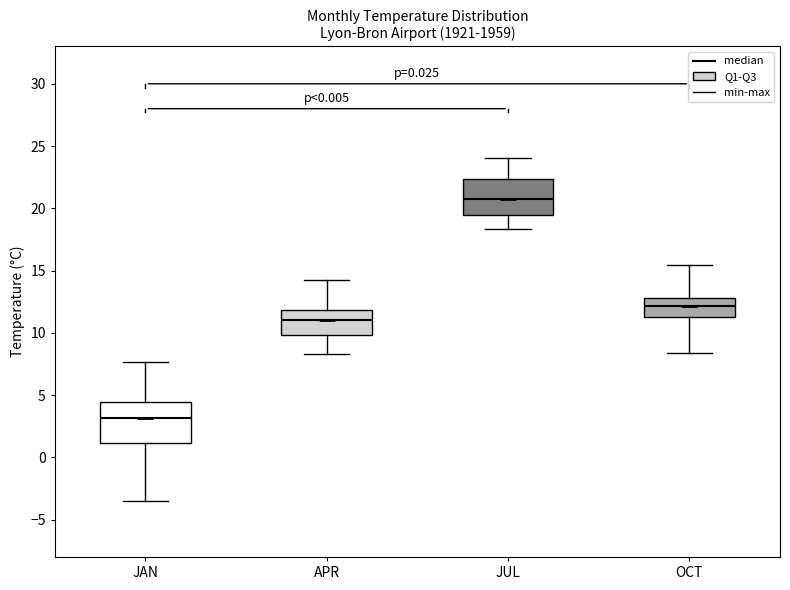

Reading left to right, read every box against the y-axis: the position of its median line, the range the box covers, and the ends of its whiskers. The values are not printed on the chart, so give them approximately, as read against the axis.

JAN: median 3.0, box 1.0 to 4.5, whiskers -3.5 to 7.5
APR: median 11.0, box 10.0 to 12.0, whiskers 8.5 to 14.0
JUL: median 21.0, box 19.5 to 22.5, whiskers 18.5 to 24.0
OCT: median 12.0, box 11.5 to 13.0, whiskers 8.5 to 15.5